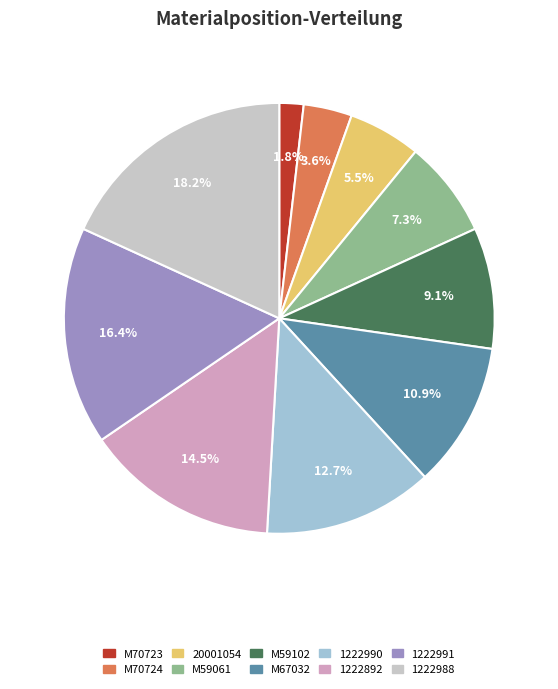

Which category has the smallest portion of the pie?

M70723